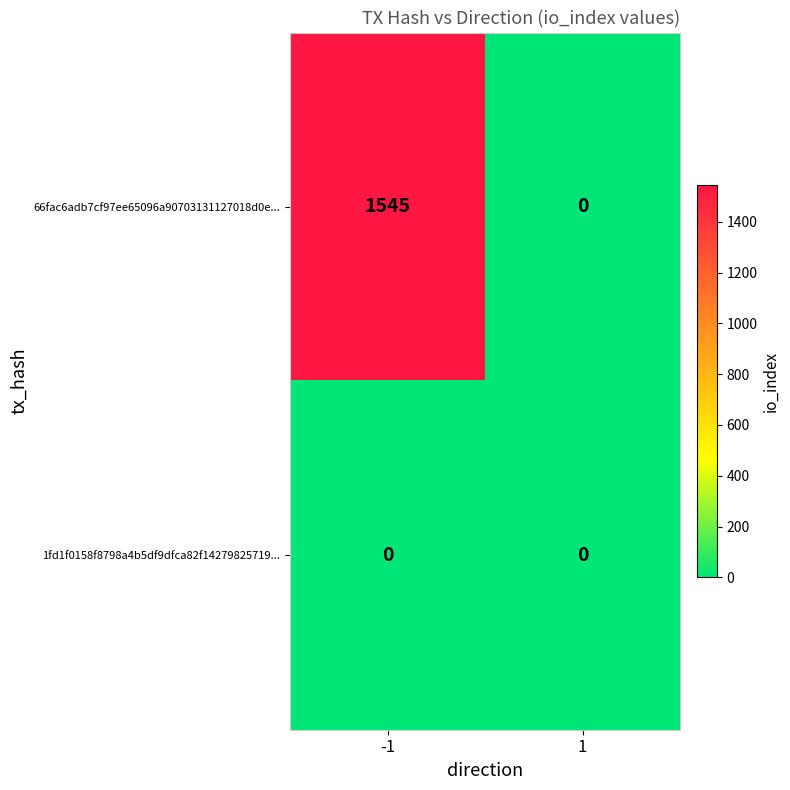

Rank the series by their maximum value, from highest to lowest.

66fac6adb7cf97ee65096a90703131127018d0e..., 1fd1f0158f8798a4b5df9dfca82f14279825719...